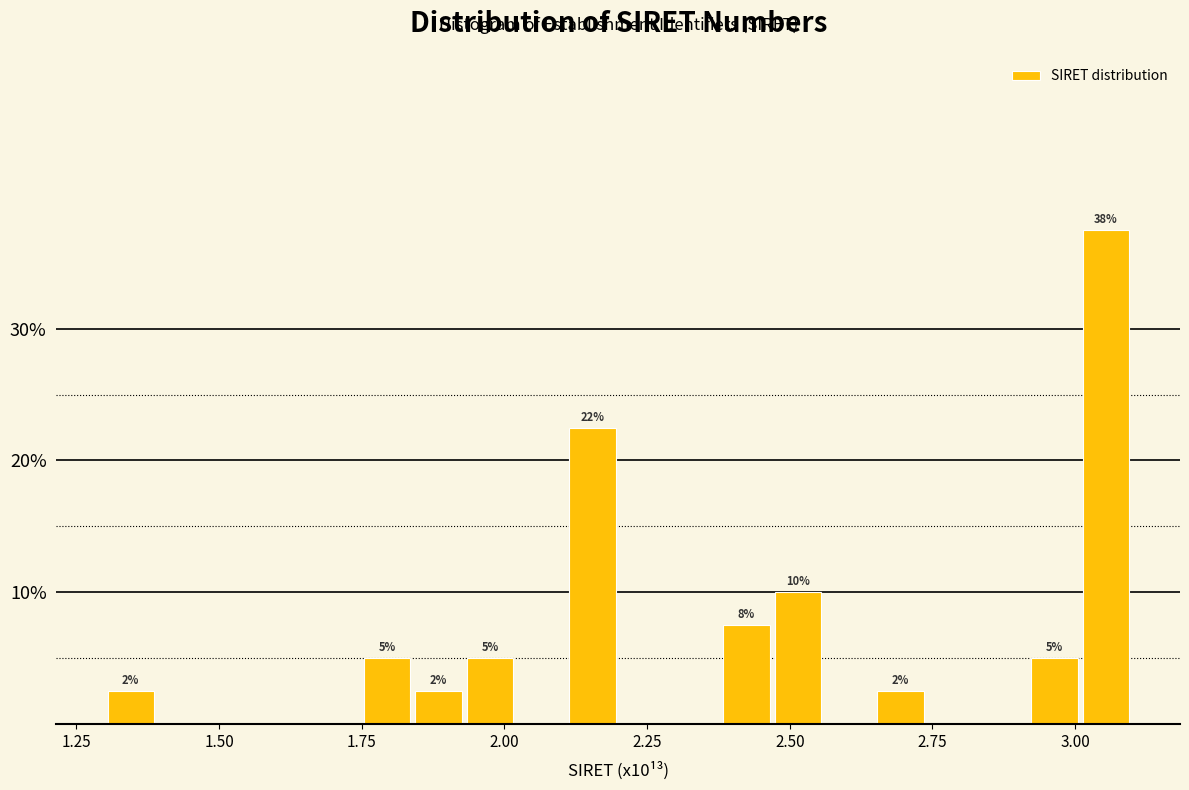

Around what value on the x-axis is the tallest bar? Give the approximate position of its centre, as read against the axis.

3.05